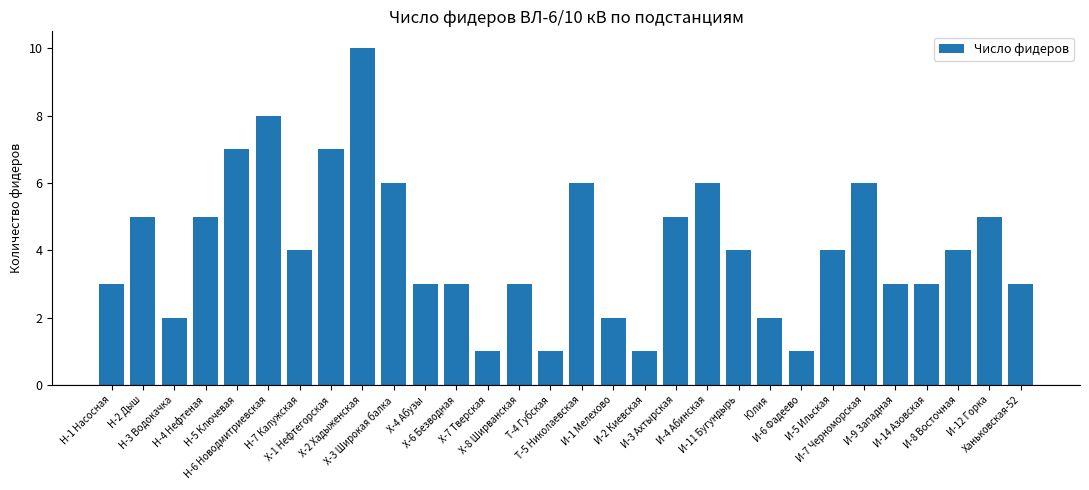

Reading left to right, transcribe all the data shown in this chart.

3	5	2	5	7	8	4	7	10	6	3	3	1	3	1	6	2	1	5	6	4	2	1	4	6	3	3	4	5	3